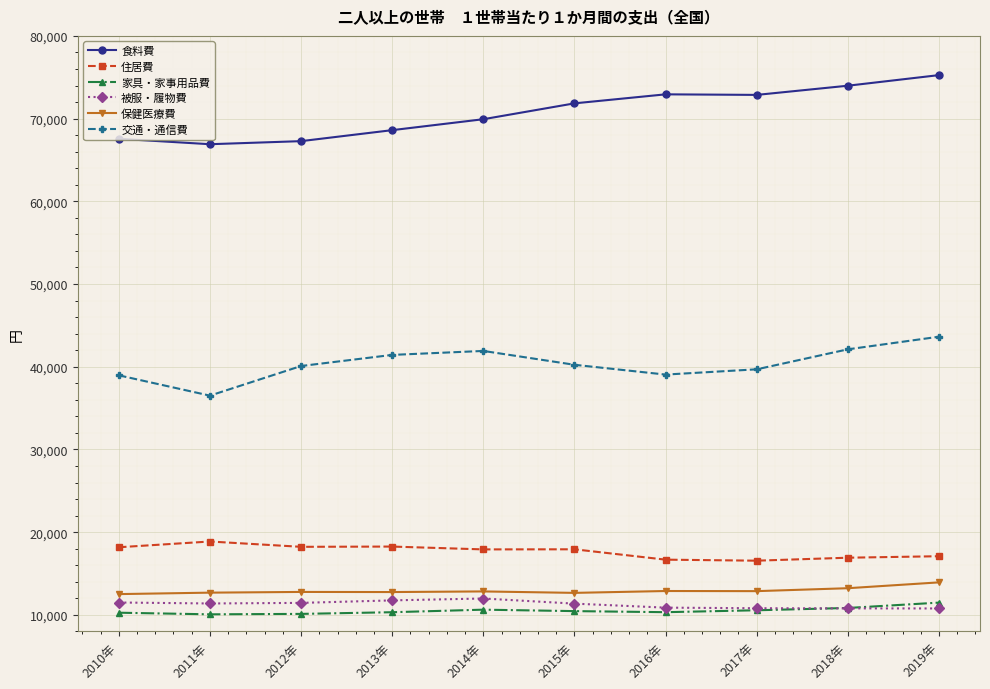

What is the difference between the highest and lowest values at 2015年?

61386